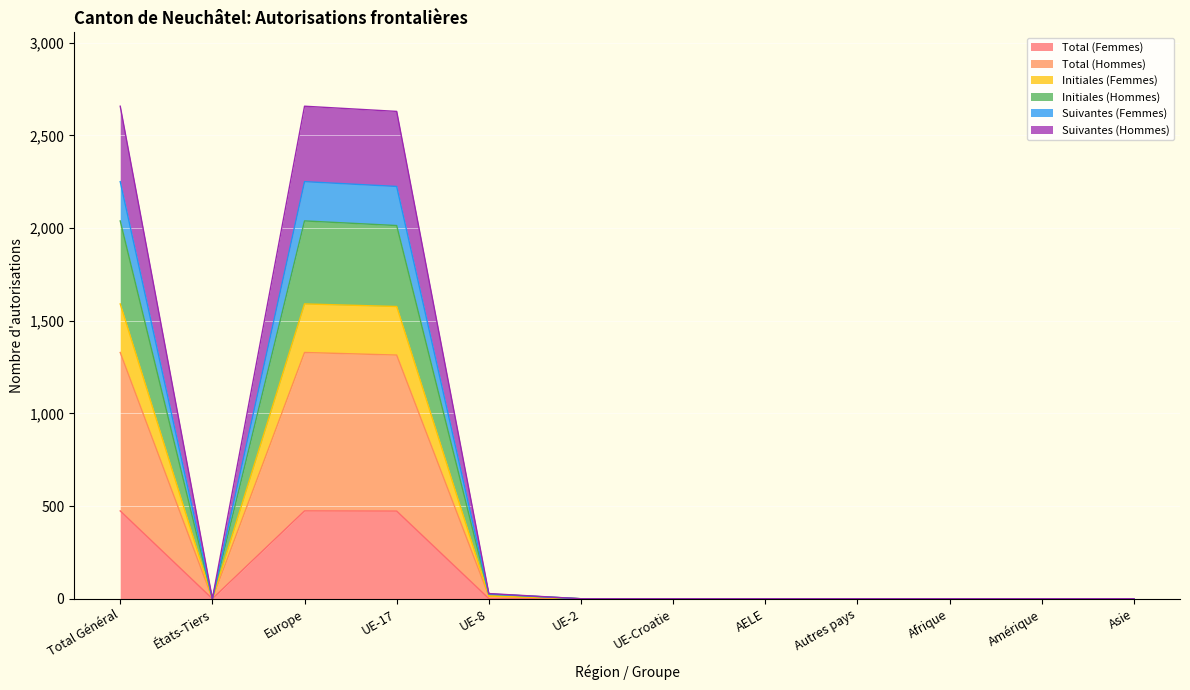

At how many categories does at least one series exceed 886?

3